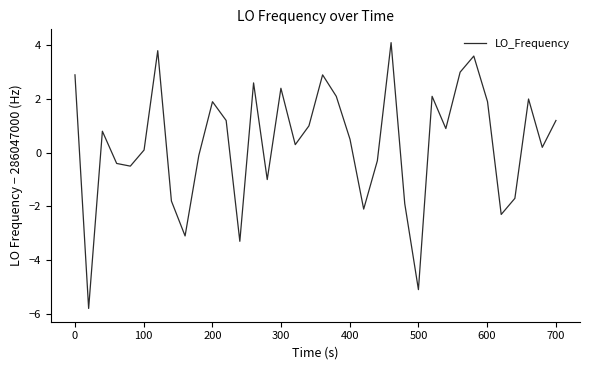

What is the maximum value shown in the chart?

4.1